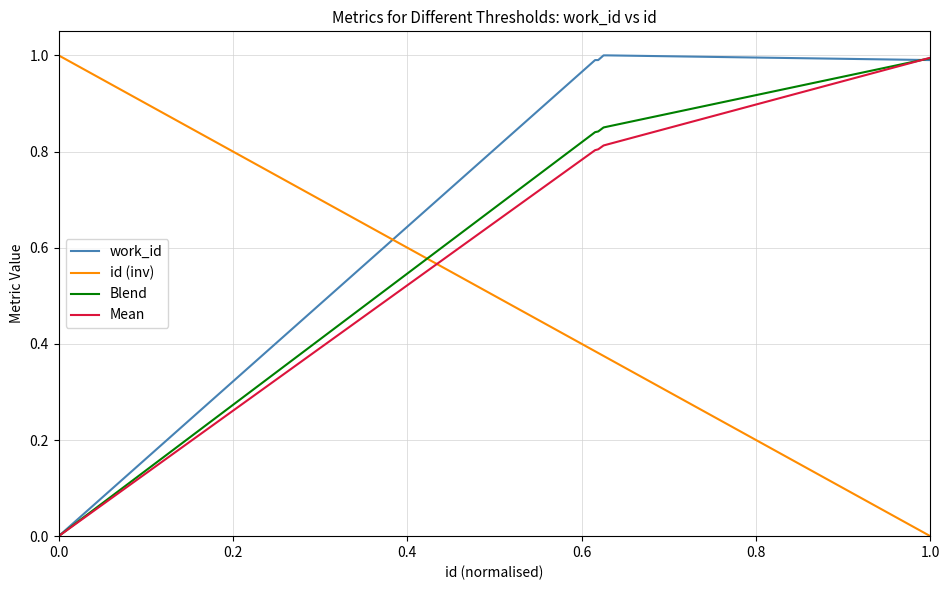

Which series has the largest total across all categories?

work_id